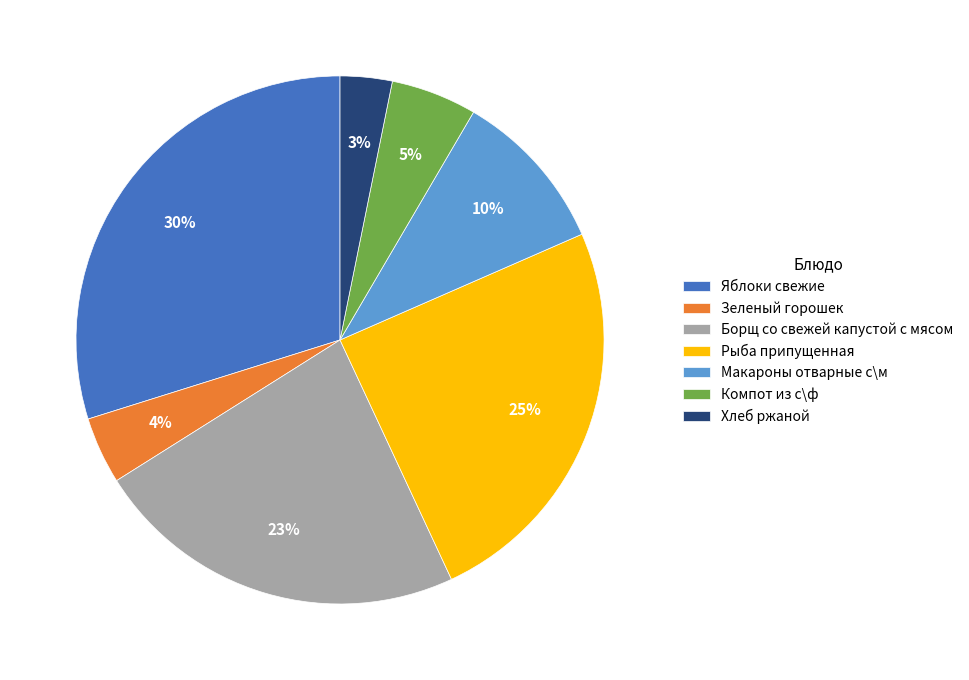

How many segments does this pie chart have?

7